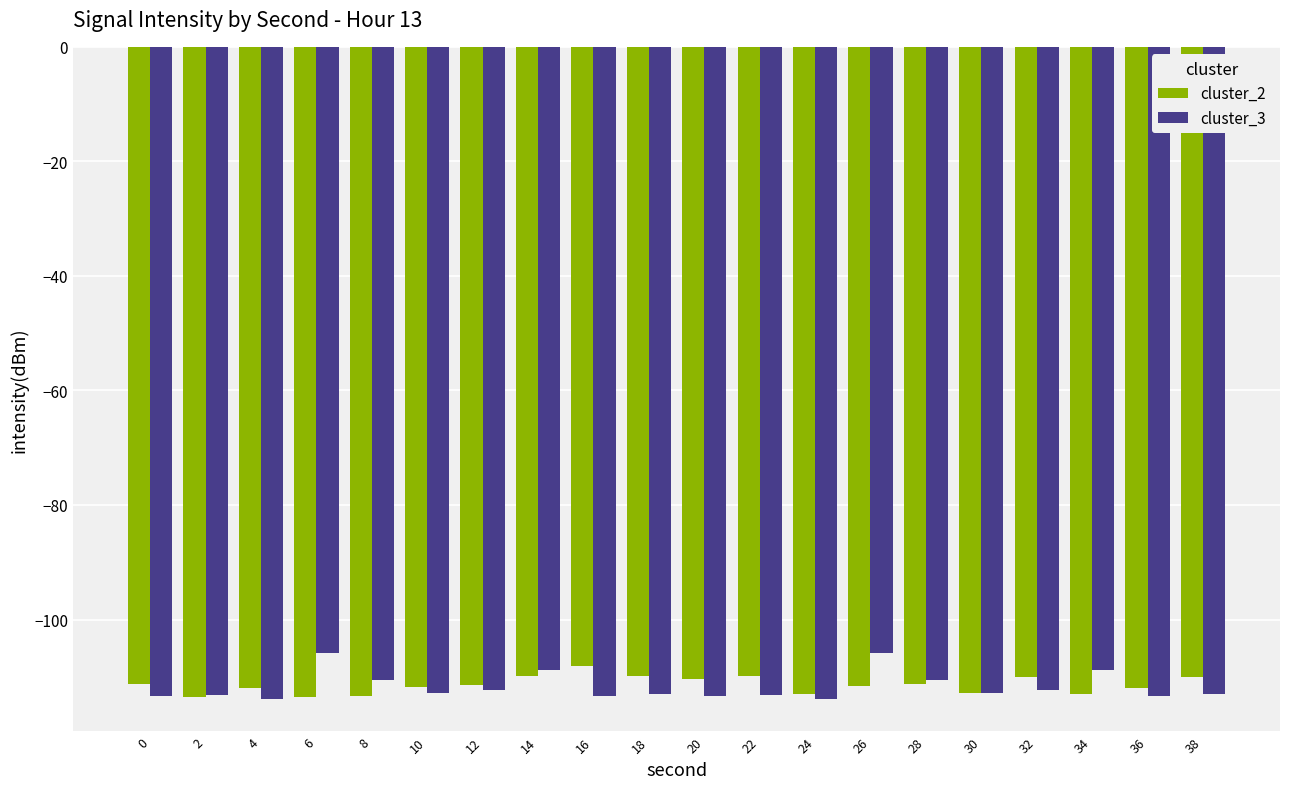

Rank the series at 6 from highest to lowest value.

cluster_3, cluster_2